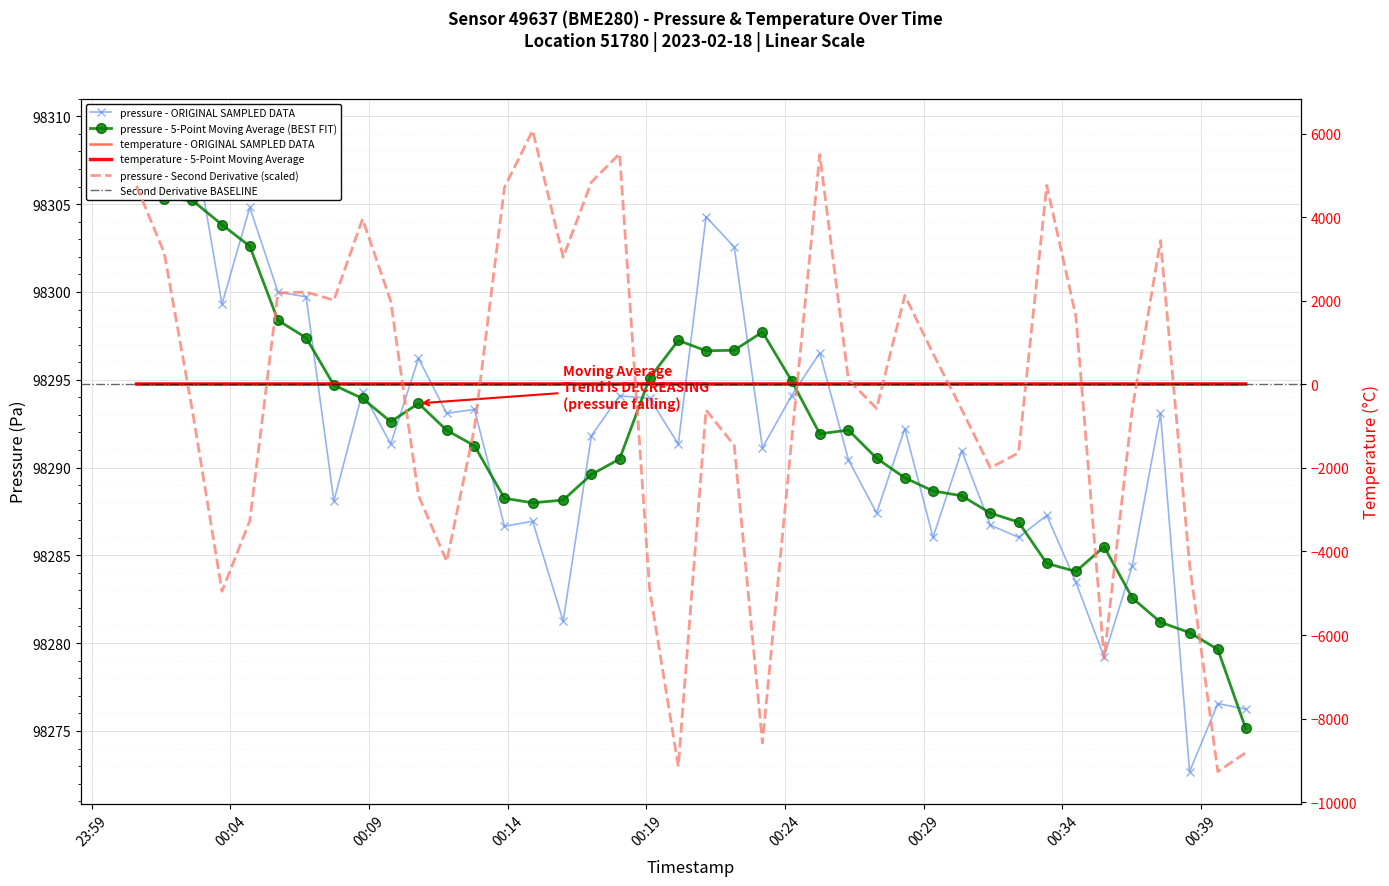

At how many categories does at least one series exceed 42648?

40